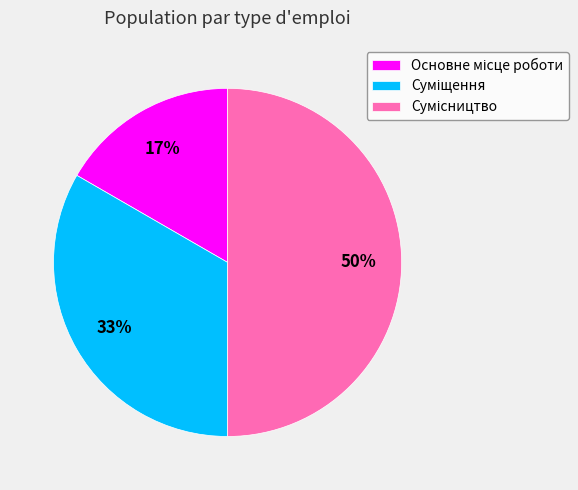

To the nearest percent, what is the difference between the largest and smallest slice percentages?

33%